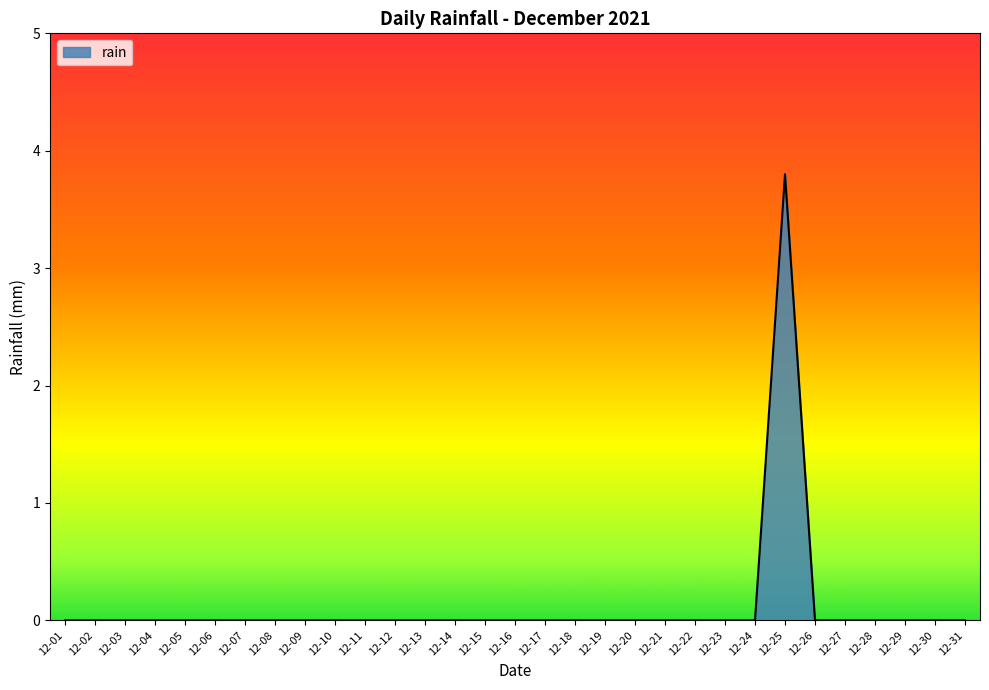

How many lines are shown in the chart?

1